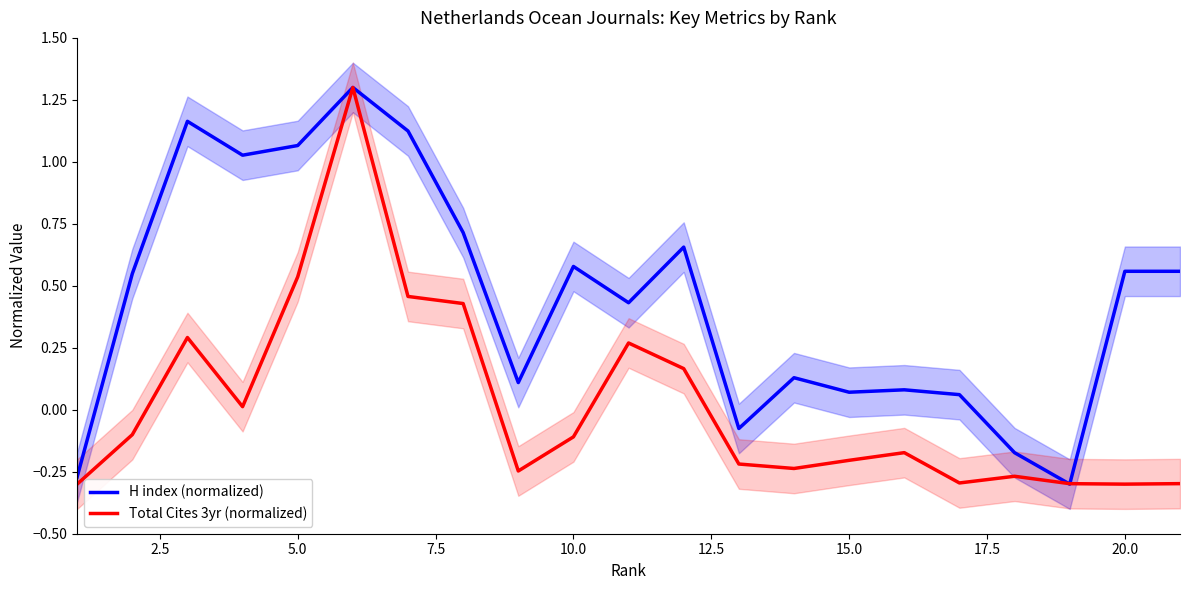

How many distinct data groups are displayed?

2